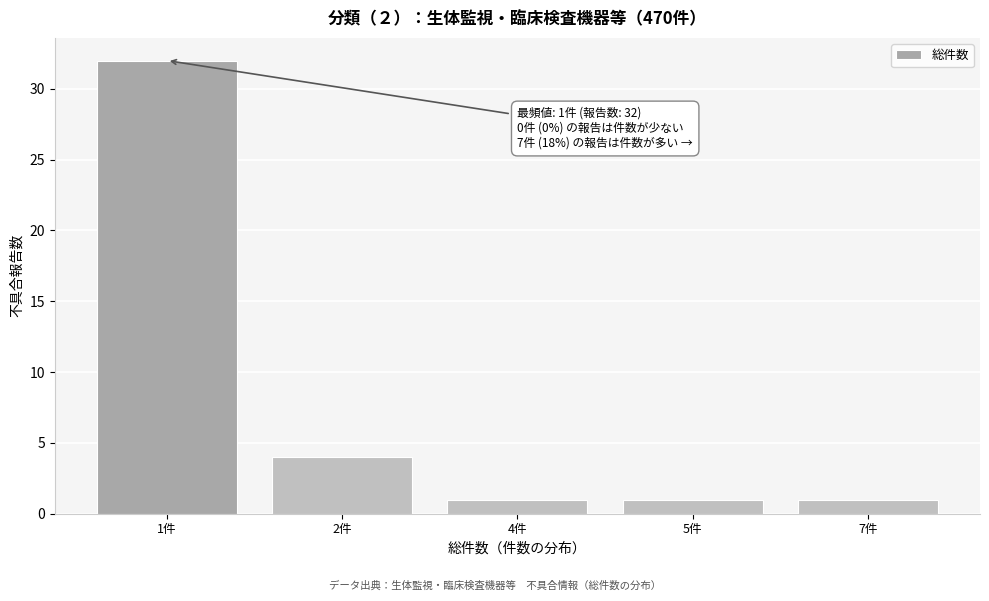

Reading left to right, what are all the values shown in this chart?

32	4	1	1	1